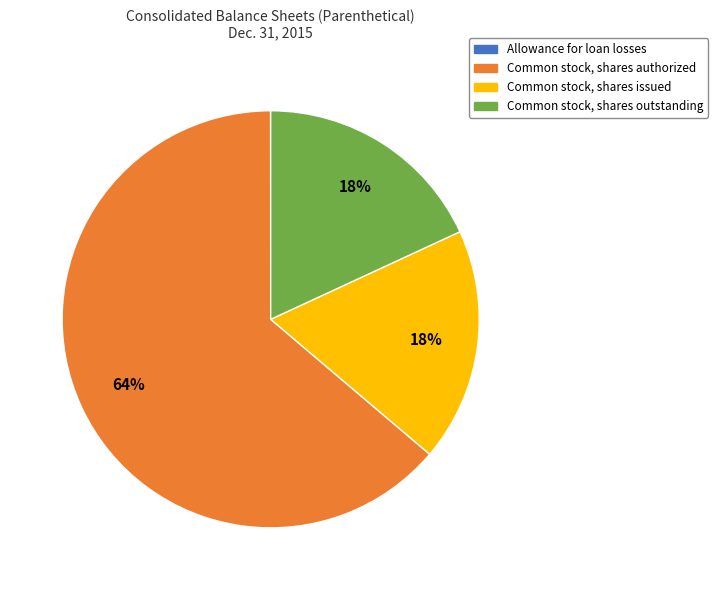

To the nearest percent, what percentage of the pie is Common stock, shares outstanding?

18%